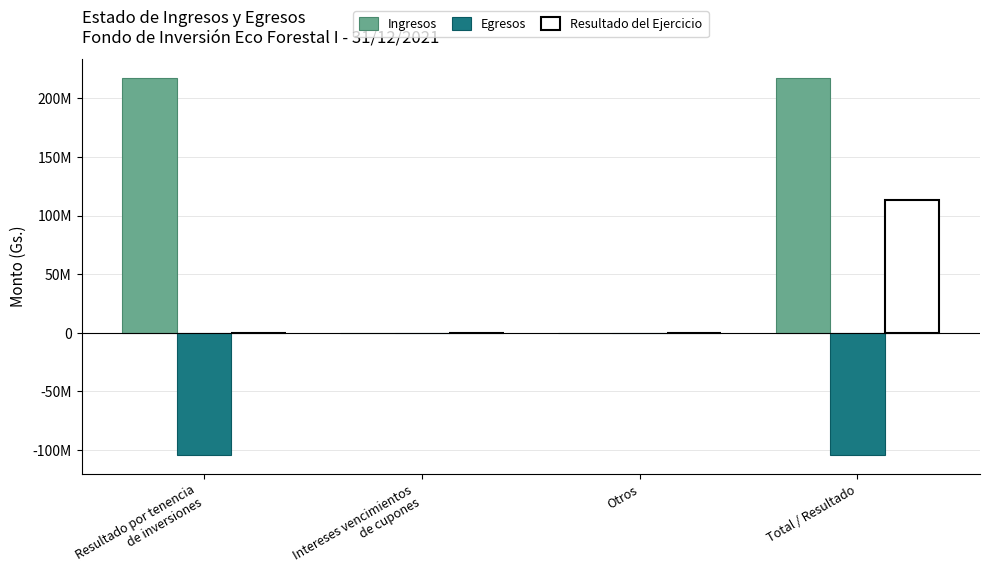

What are all the series names shown in the legend?

Ingresos, Egresos, Resultado del Ejercicio